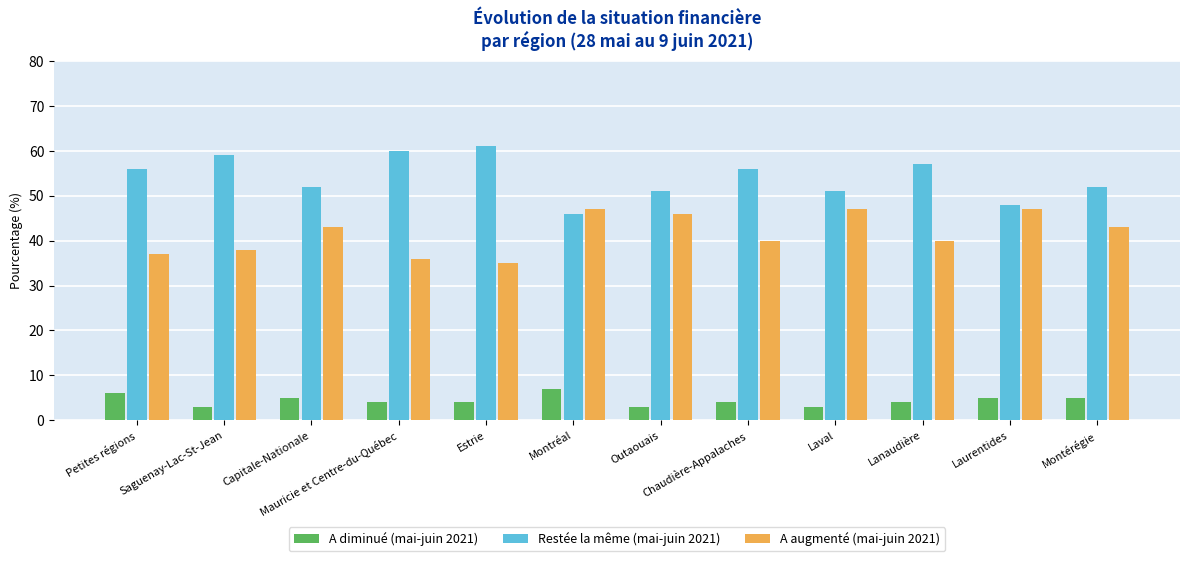

Which category has the highest value across all series?

Estrie